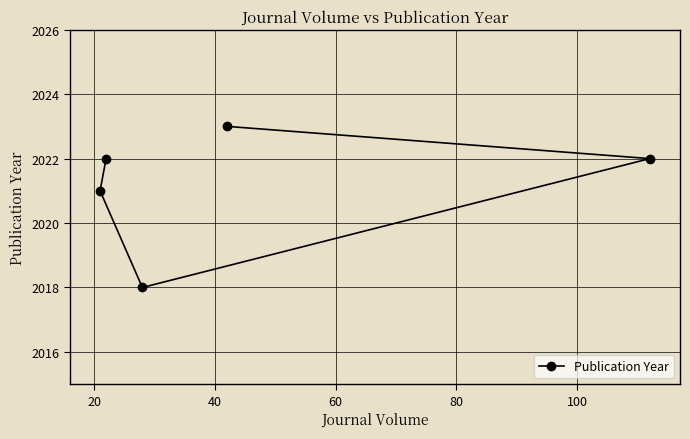

What is the difference between the maximum and minimum values?

5